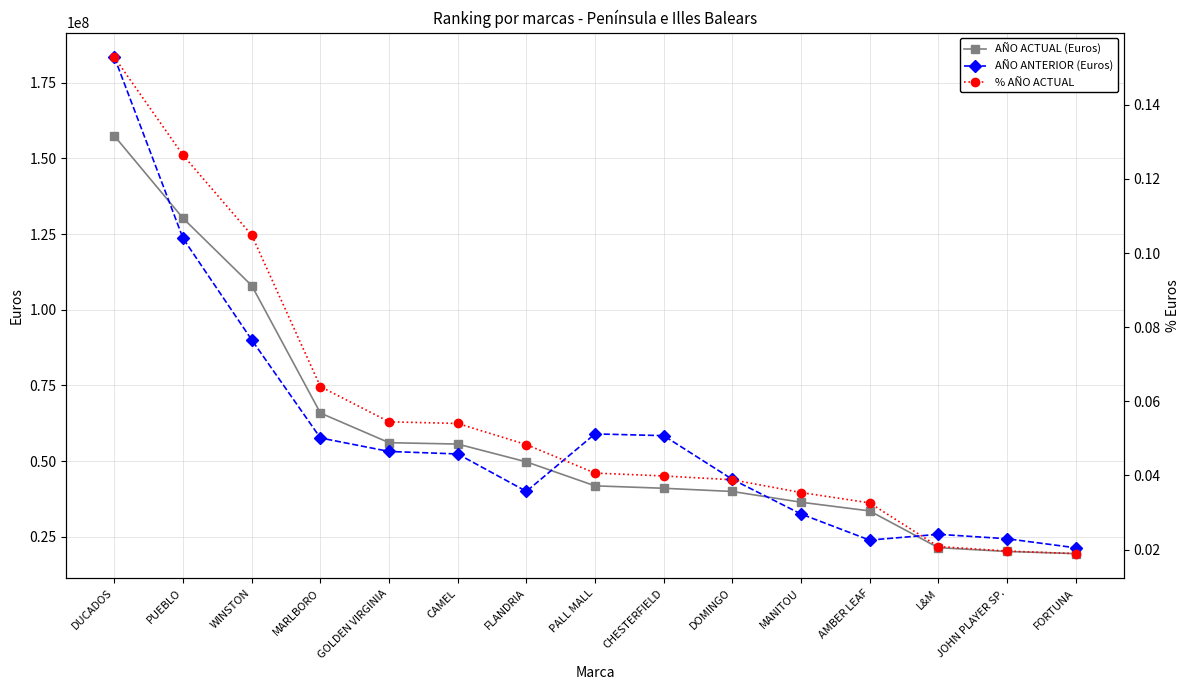

How many lines are shown in the chart?

3